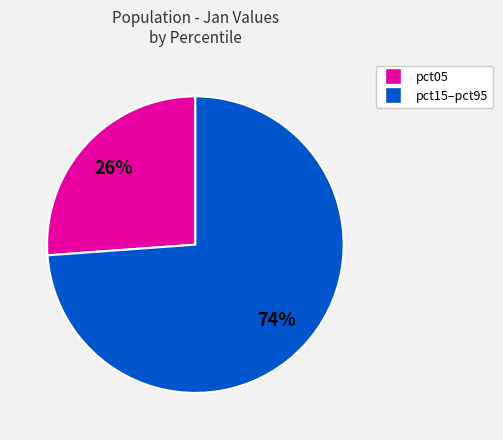

Is there a majority slice in this chart?

Yes